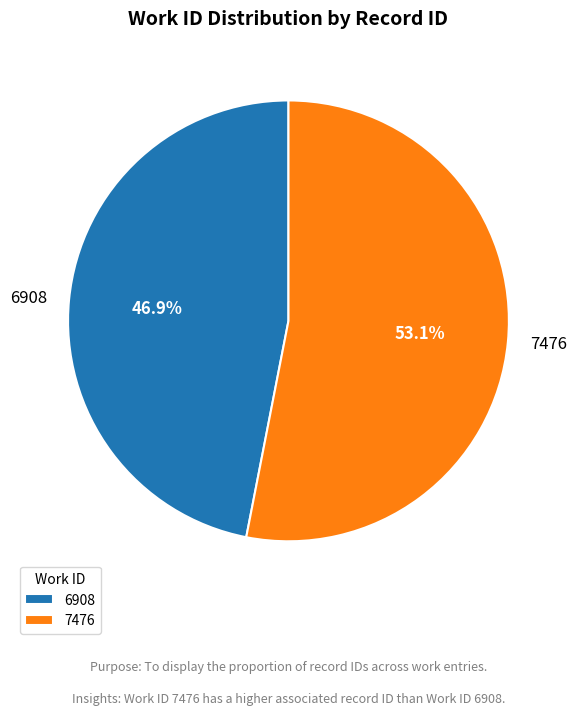

To the nearest percent, what percentage of the pie is 6908?

47%